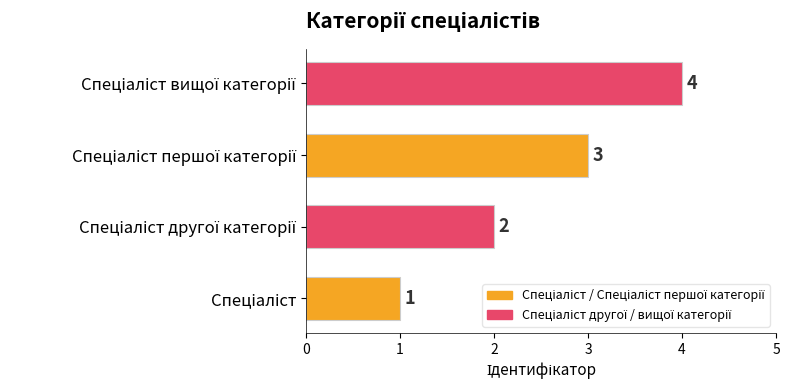

What is the difference between the maximum and minimum values?

3